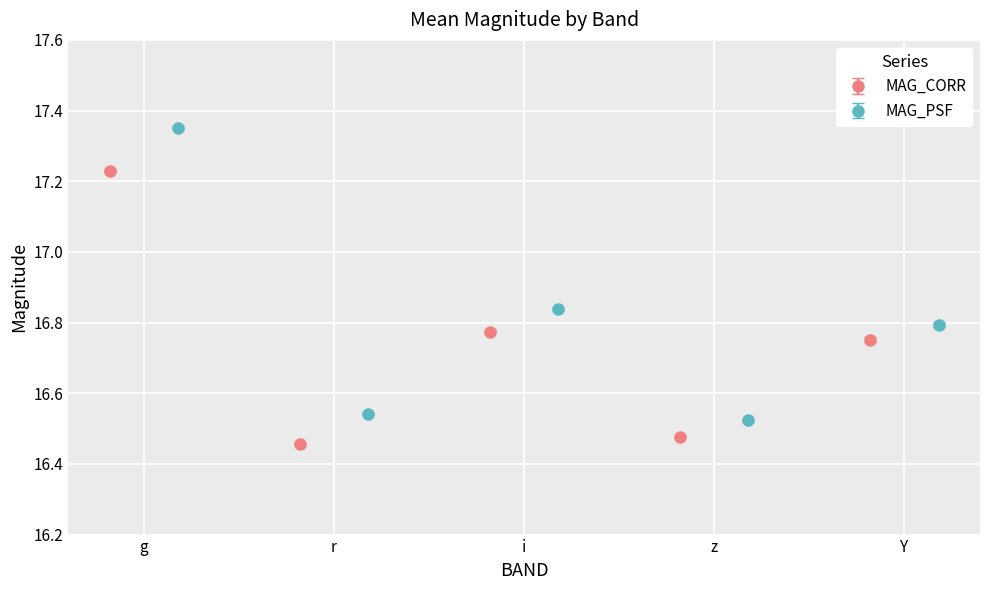

How many MAG_PSF values are between 16 and 17?

4